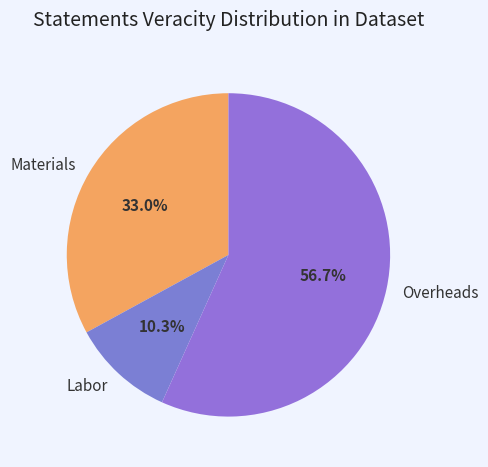

Rank the categories by value from highest to lowest.

Overheads, Materials, Labor